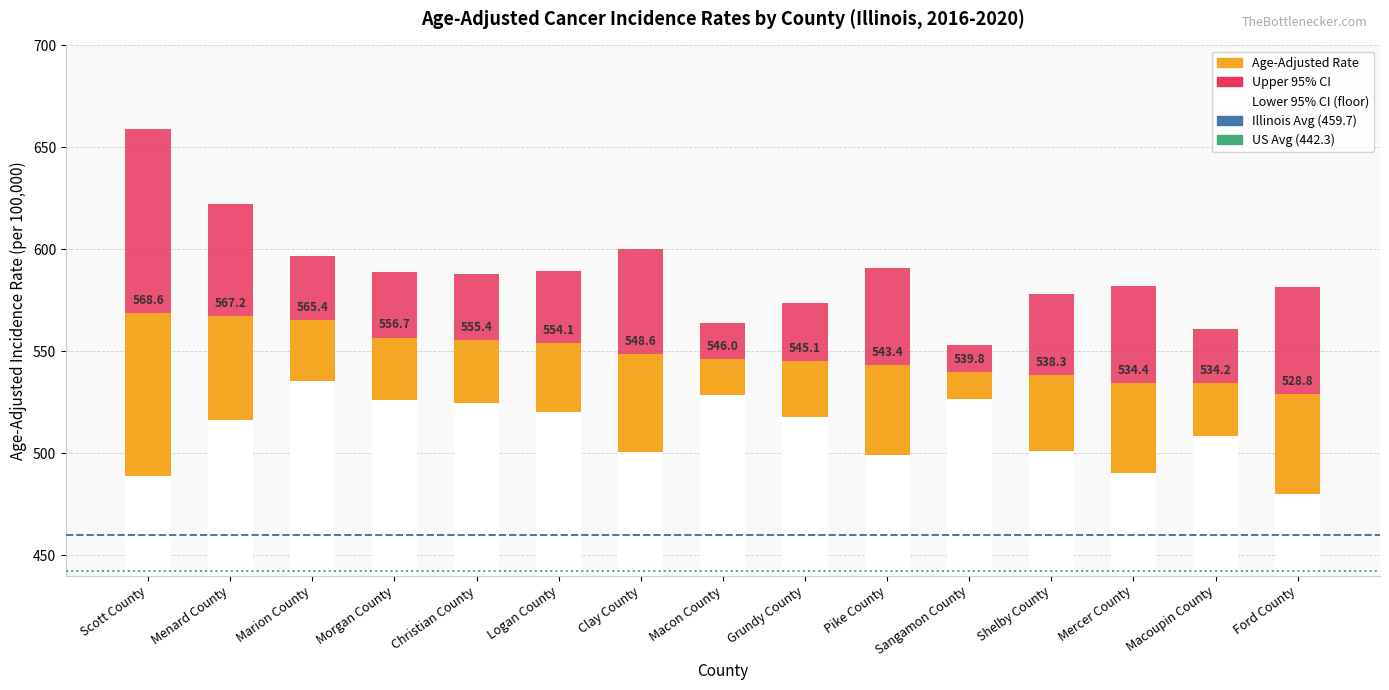

At how many categories does at least one series exceed 508?

15